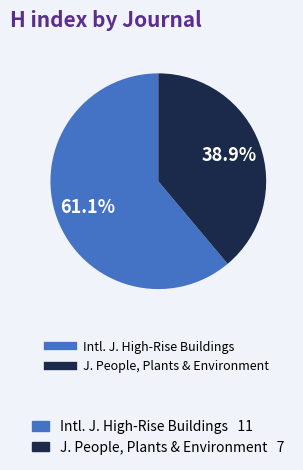

Is there a majority slice in this chart?

Yes